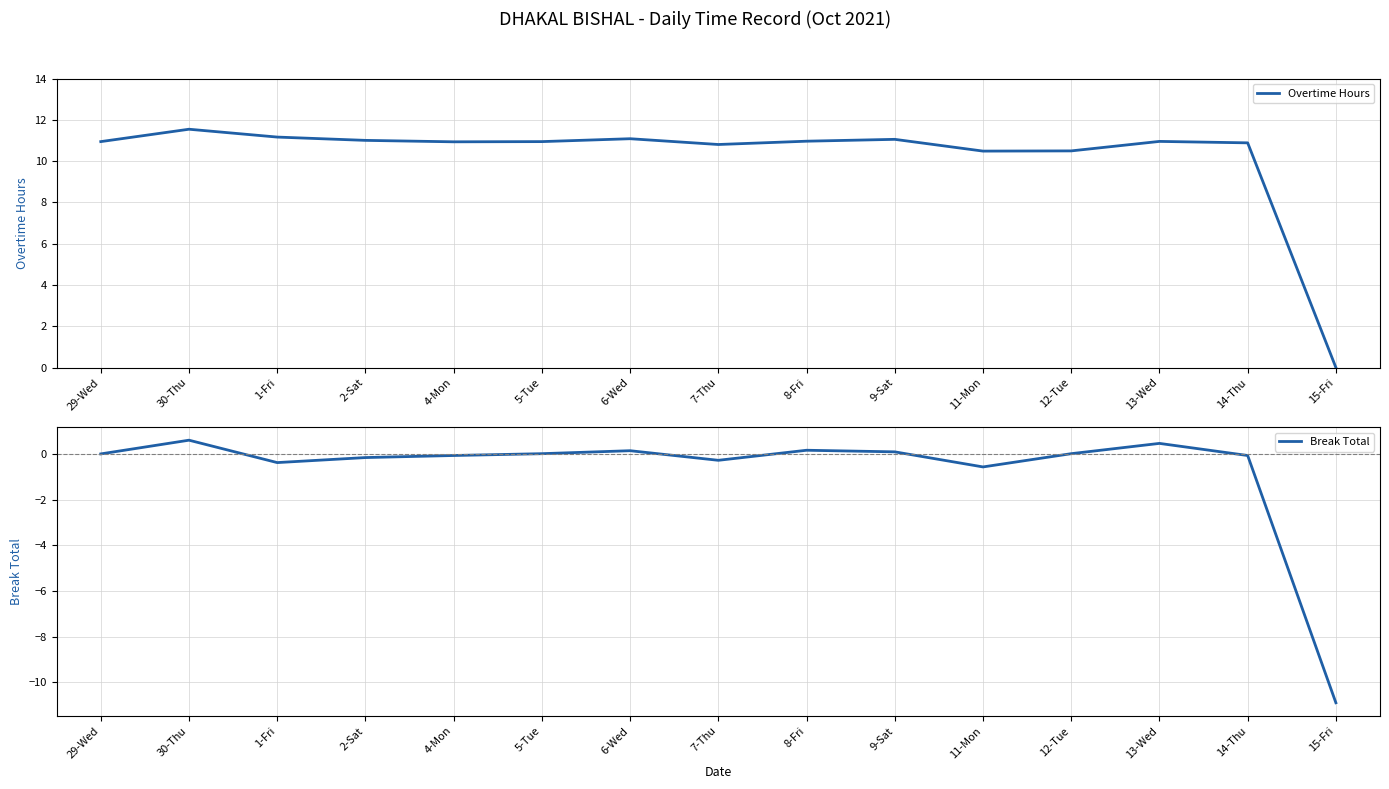

True or false: Overtime Hours and Break Total intersect in this chart.

False